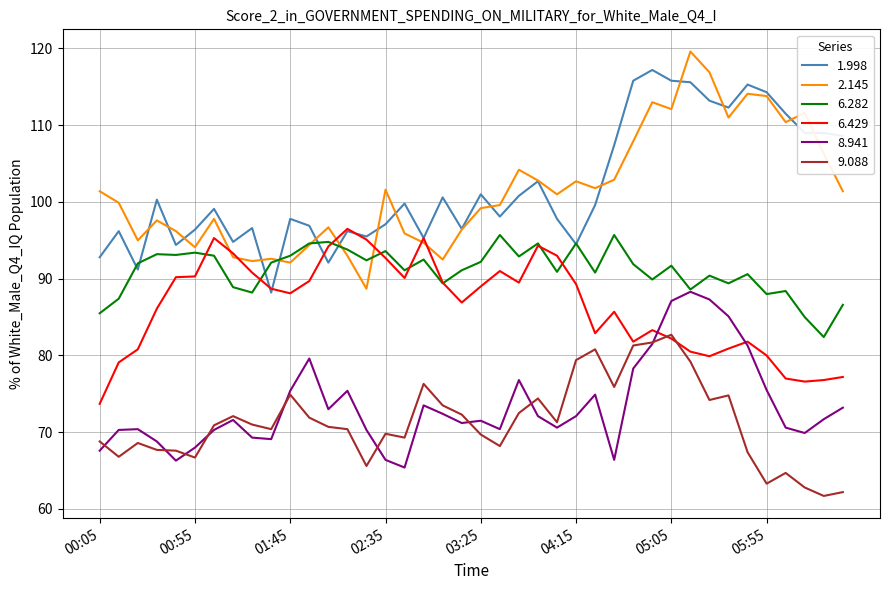

What is the lowest value of the 9.088 series?

61.7